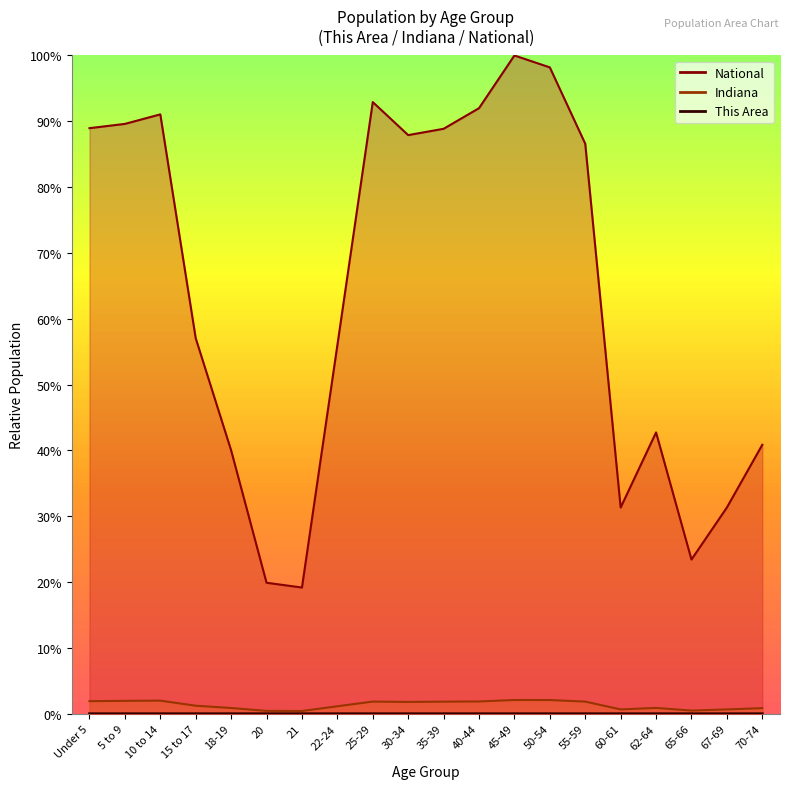

How many distinct data groups are displayed?

3